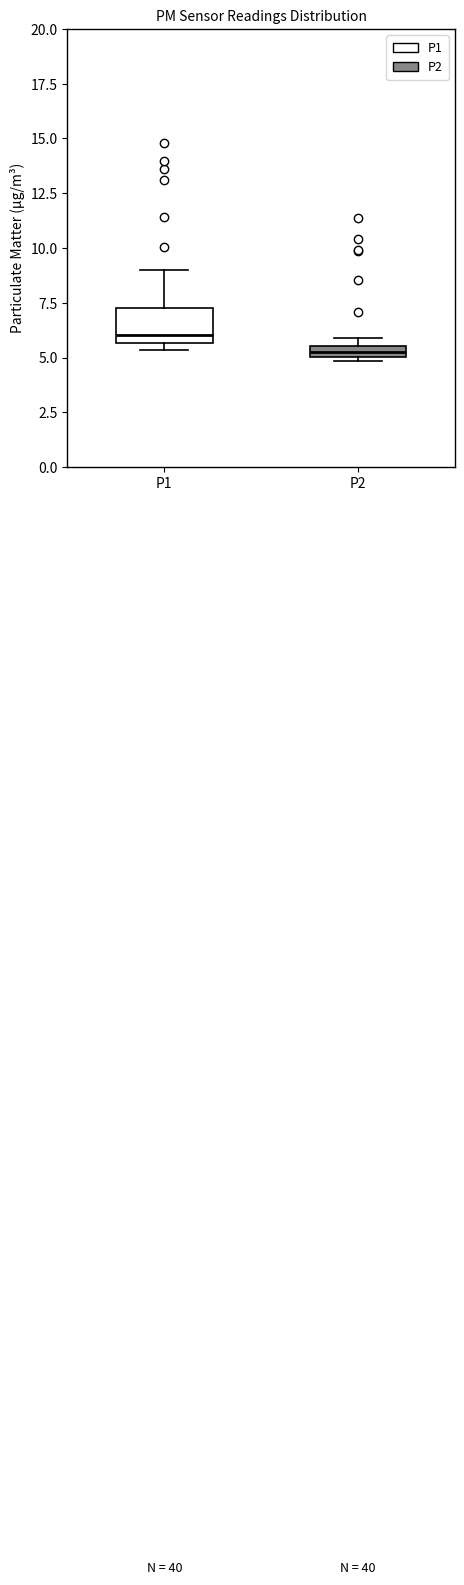

Comparing the boxes themselves (not the whiskers), which one is the tallest?

P1